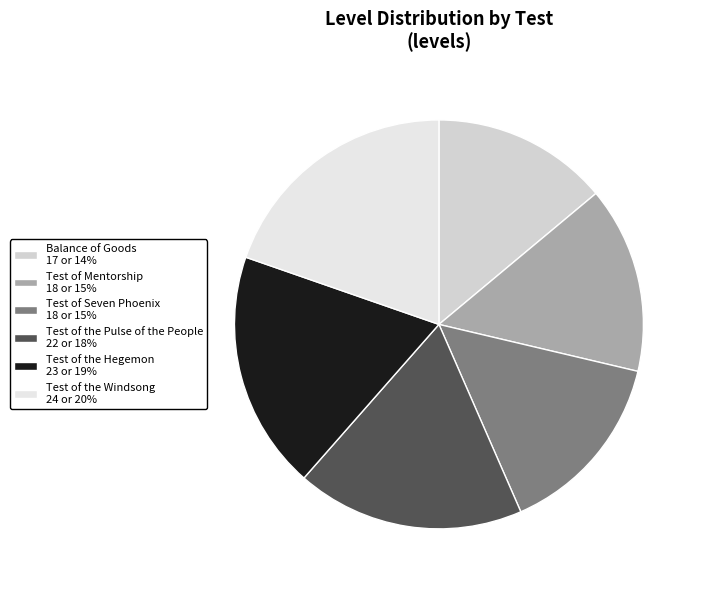

Is Test of Seven Phoenix the majority of the pie?

No